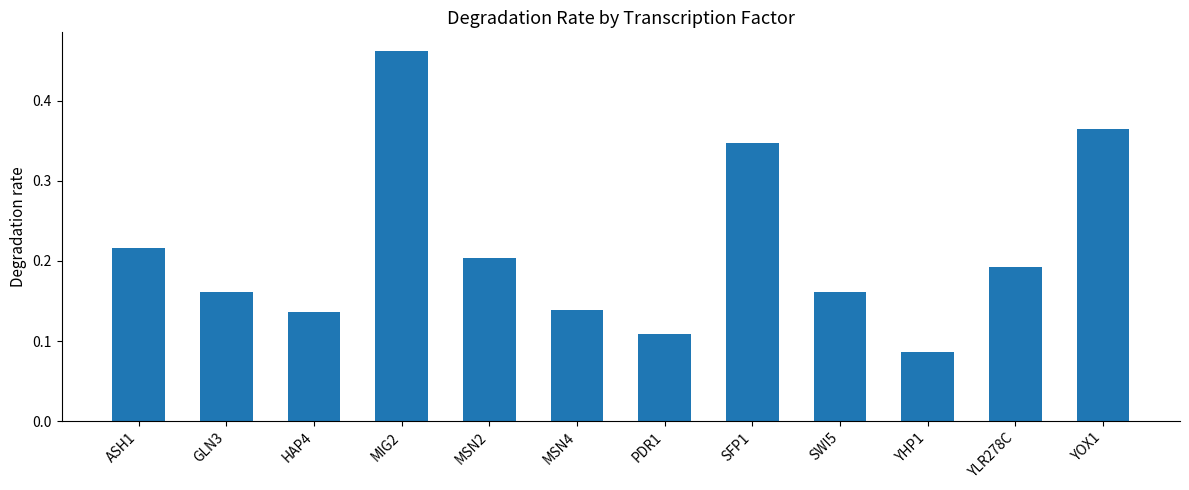

Are the bars grouped side by side (vs. stacked)?

No